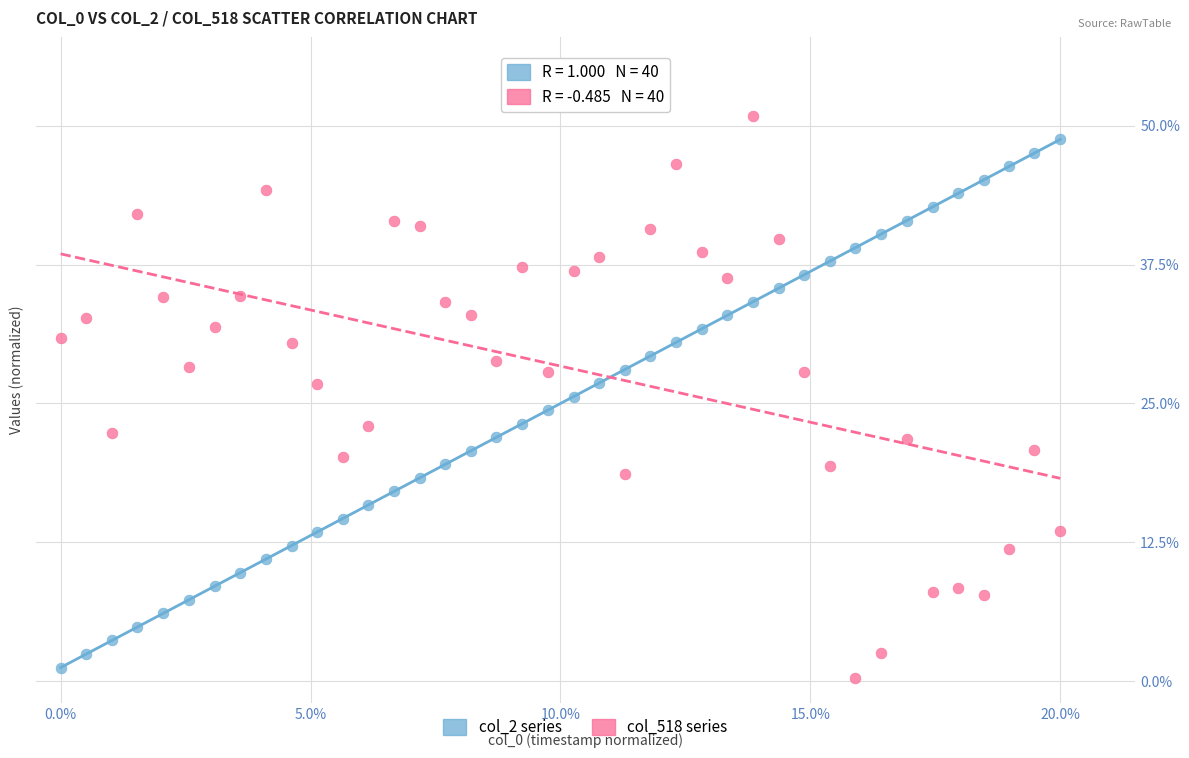

Which series reaches the maximum Y coordinate?

col_518 series